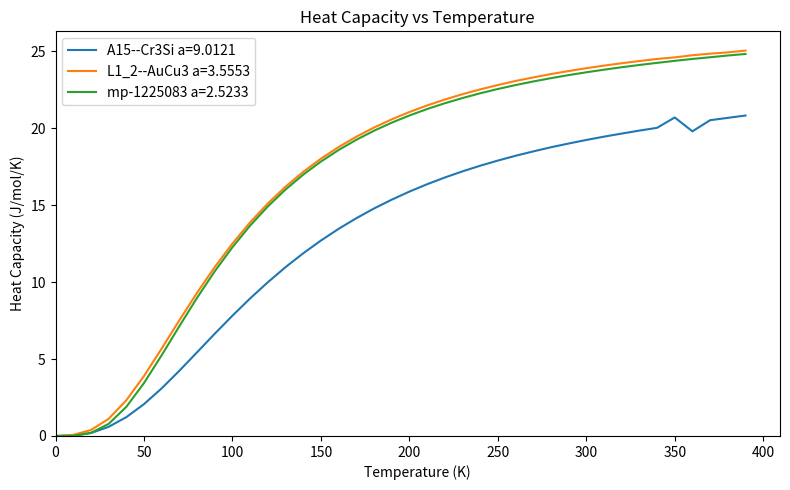

Which series has the largest range (max minus min)?

L1_2--AuCu3 a=3.5553